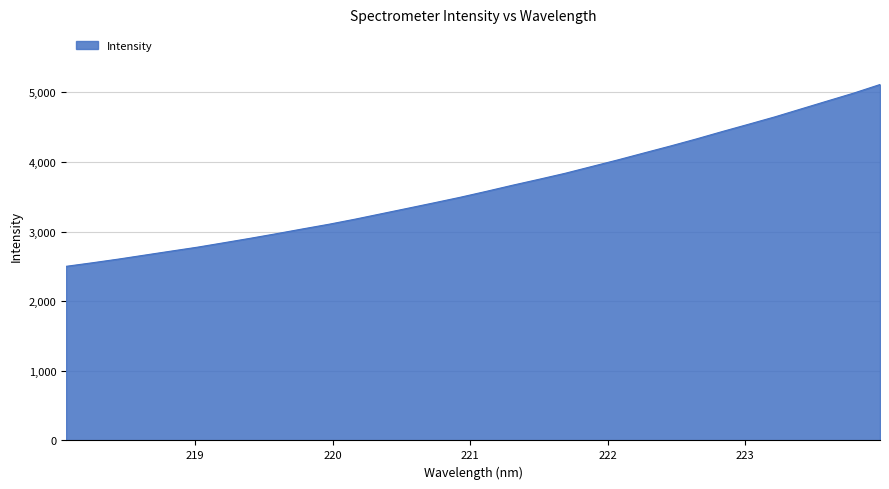

What is the smallest value displayed?

2501.2